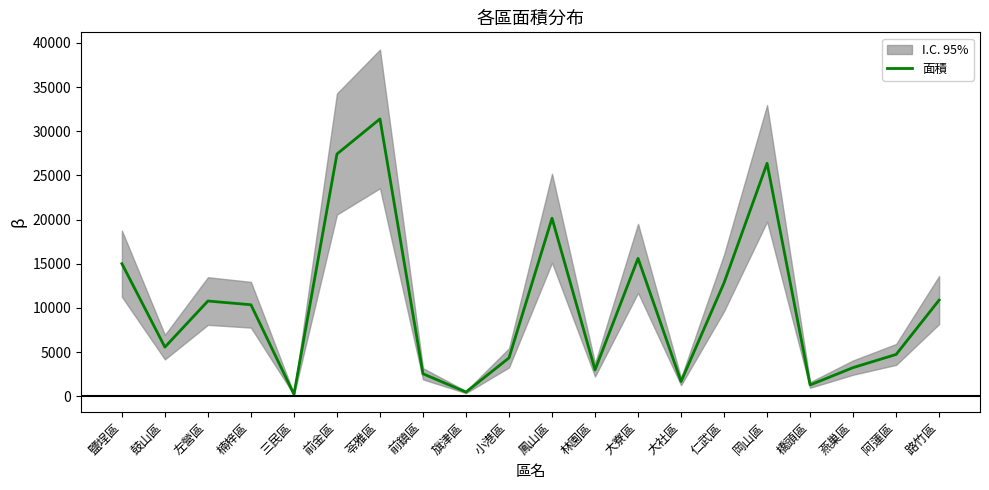

What is the difference between the values at 路竹區 and 三民區?

10661.1